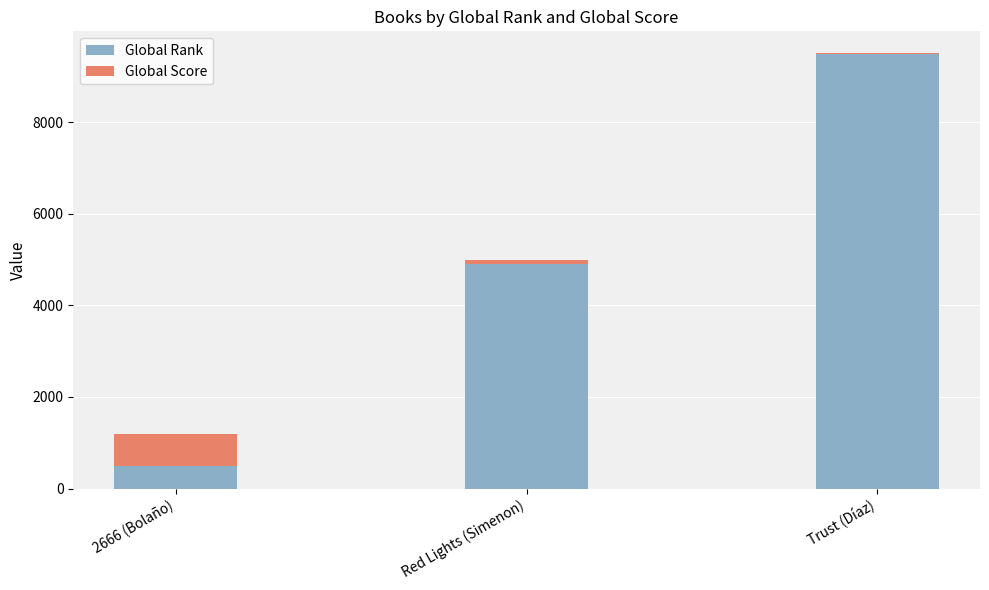

At which category is the sum across all series the highest?

Trust (Díaz)